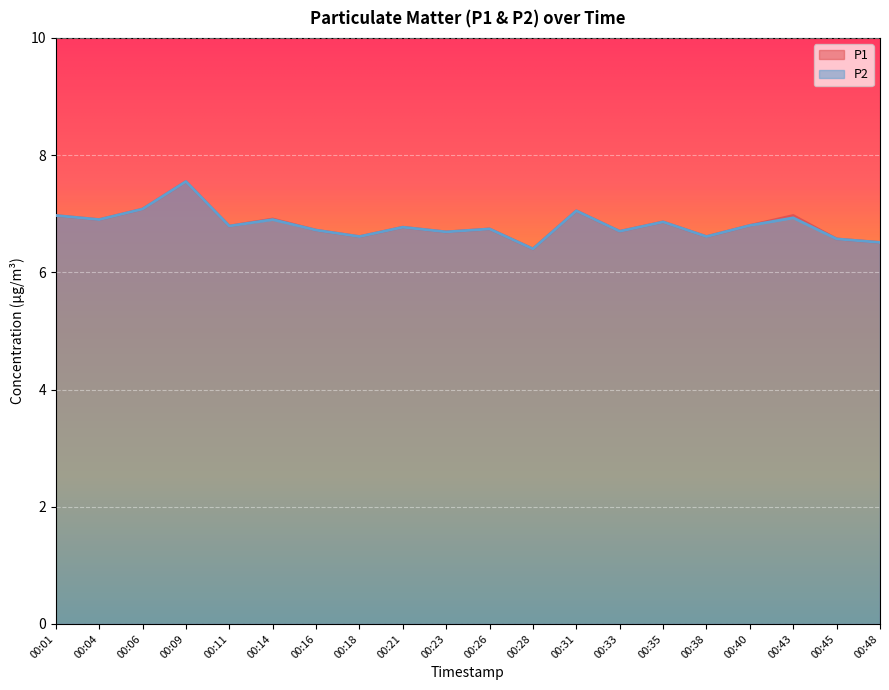

Reading left to right, list all the values displayed in this chart.

P1: 7.0	6.9	7.1	7.5	6.8	6.9	6.7	6.6	6.8	6.7	6.7	6.4	7.0	6.7	6.9	6.6	6.8	7.0	6.6	6.5
P2: 7.0	6.9	7.1	7.5	6.8	6.9	6.7	6.6	6.8	6.7	6.7	6.4	7.0	6.7	6.9	6.6	6.8	6.9	6.6	6.5